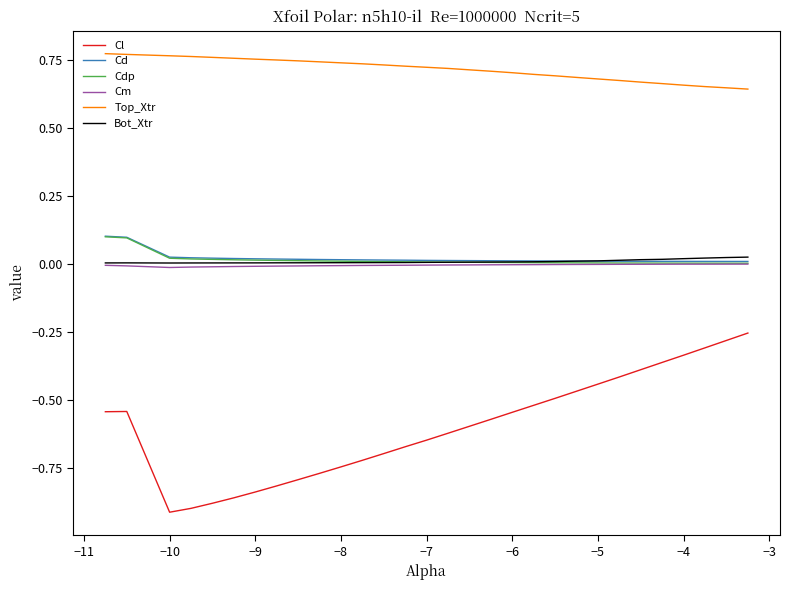

True or false: Cd and Cl cross at least once.

False